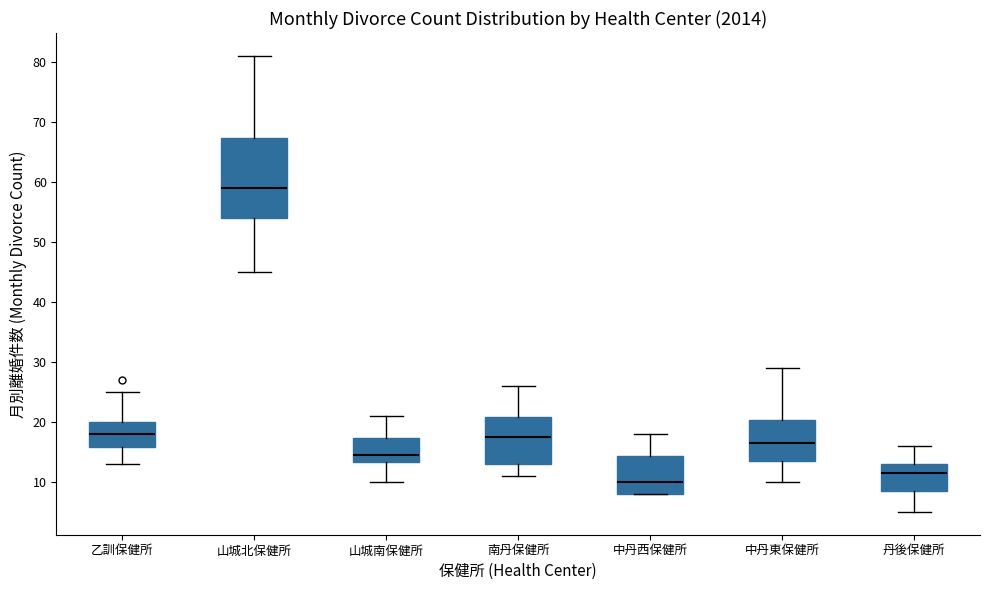

Which box is the tallest, from its lower edge to its upper edge?

山城北保健所